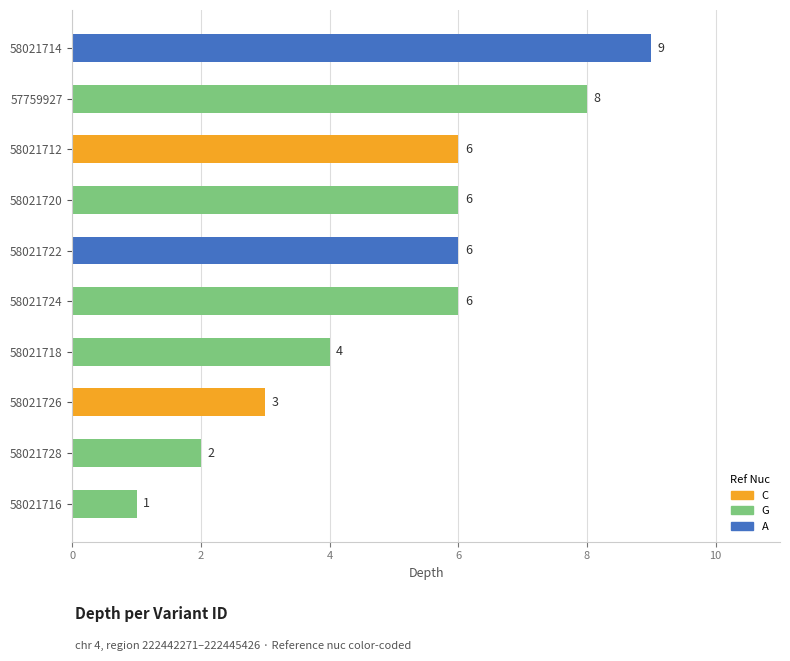

What position from the top is 58021714?

1